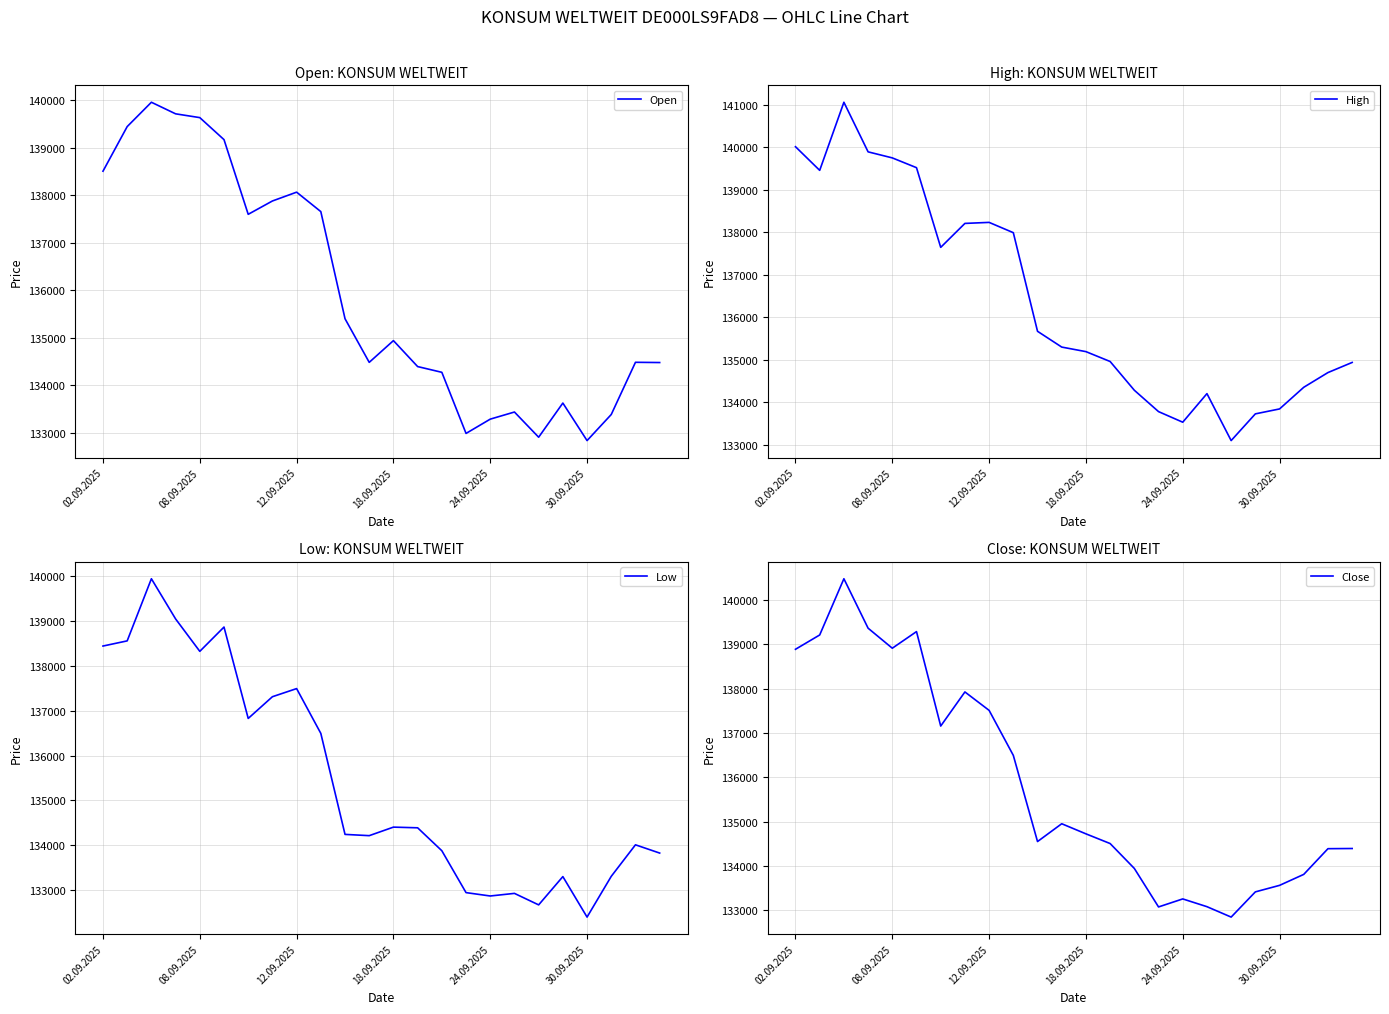

Does the chart display data point markers on the line(s)?

No